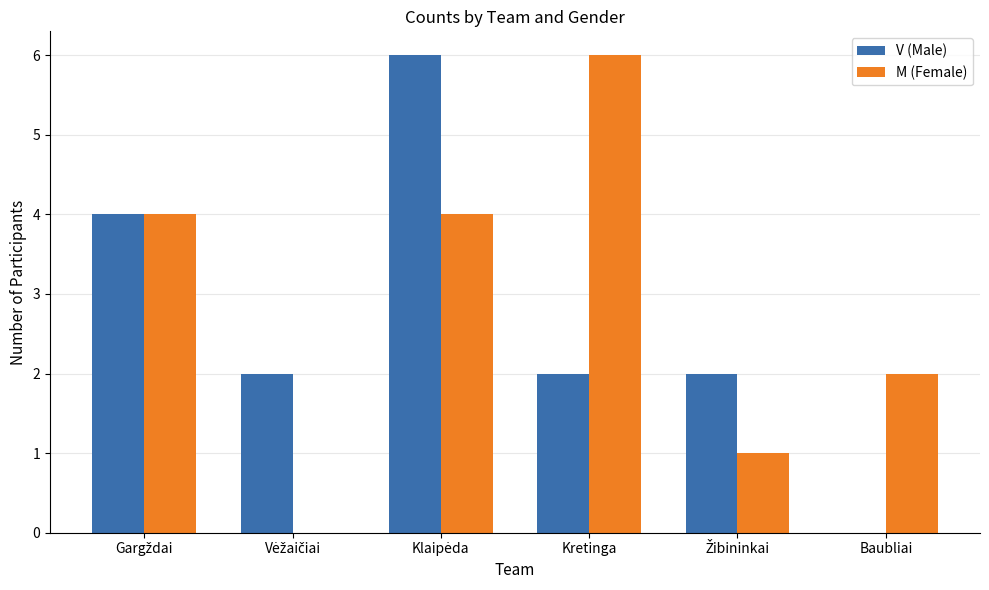

What is the greatest value displayed?

6